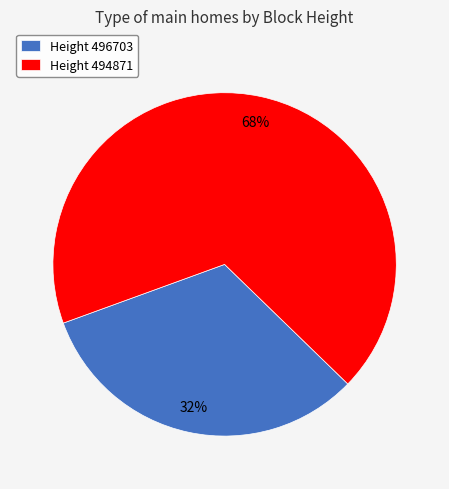

Rank the categories by value from lowest to highest.

Height 496703, Height 494871